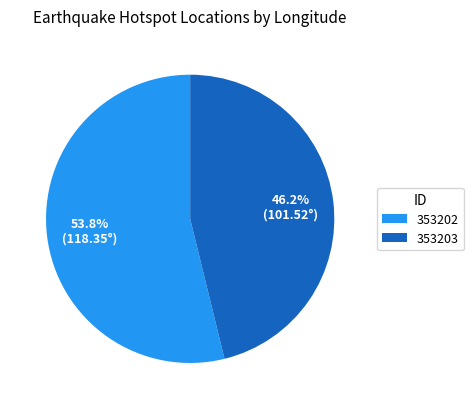

What is the ratio of the value at 353203 to the value at 353202?

0.9